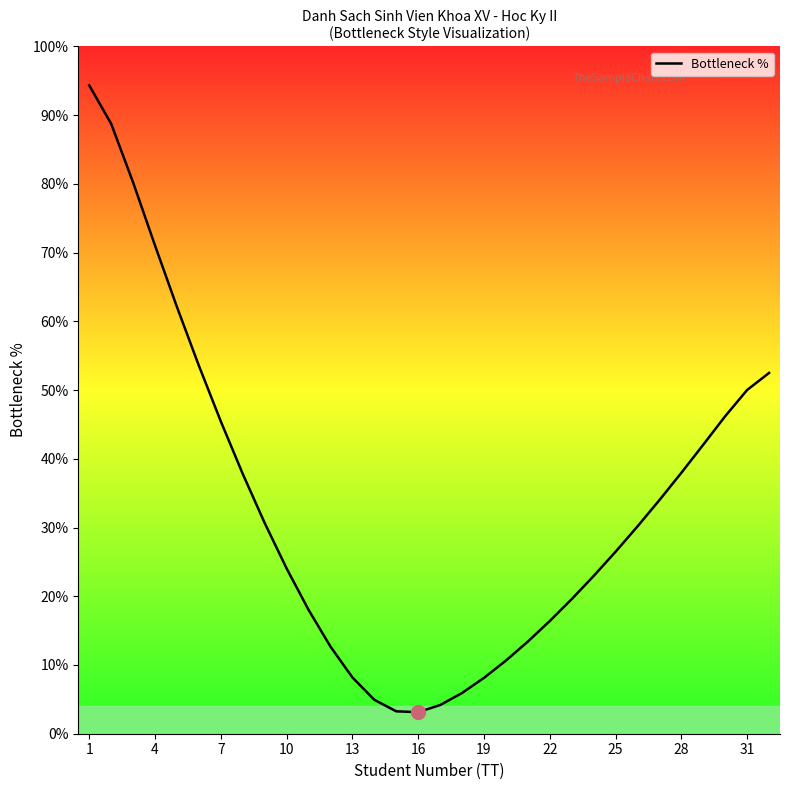

What is the maximum value shown in the chart?

94.3